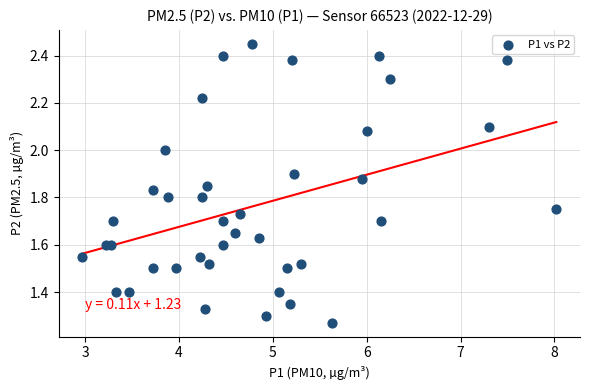

What is the range of X values (max minus min)?

5.0